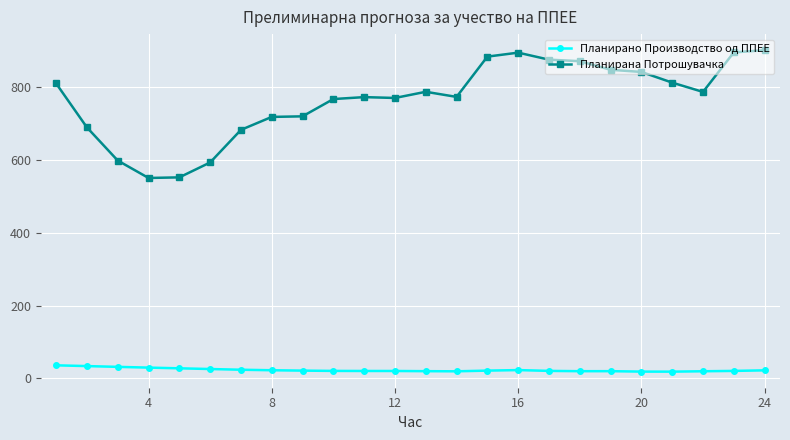

What is the difference between the second highest and second lowest values in the Планирана Потрошувачка series?

343.5